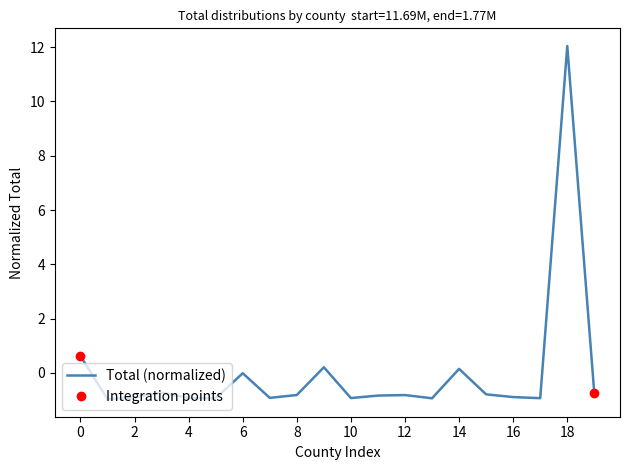

Which has a higher value, 18 or 8?

18